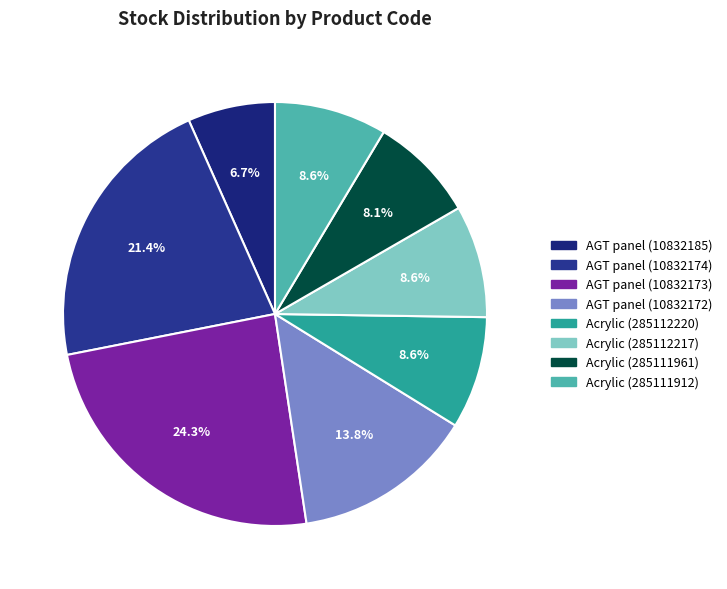

What is the smallest slice in the pie chart?

AGT panel 18 mm. Unidecor (10832185)